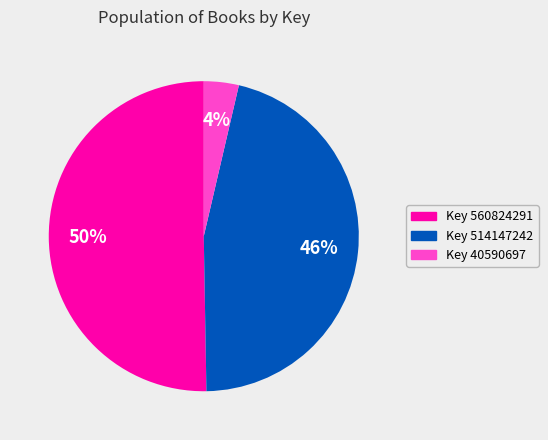

To the nearest percent, what is the average slice percentage?

33%